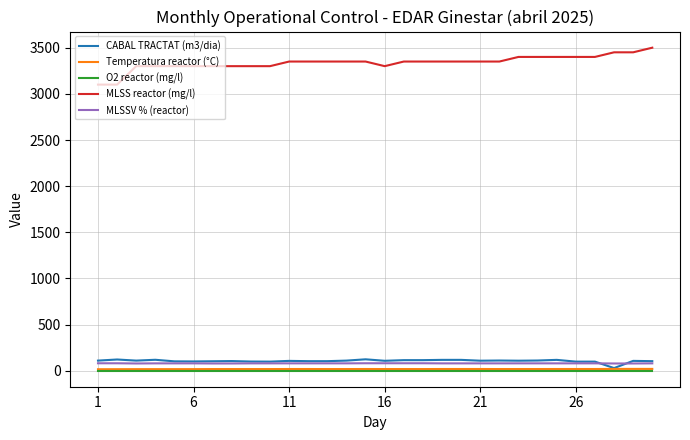

What is the maximum value shown in the chart?

3500.0